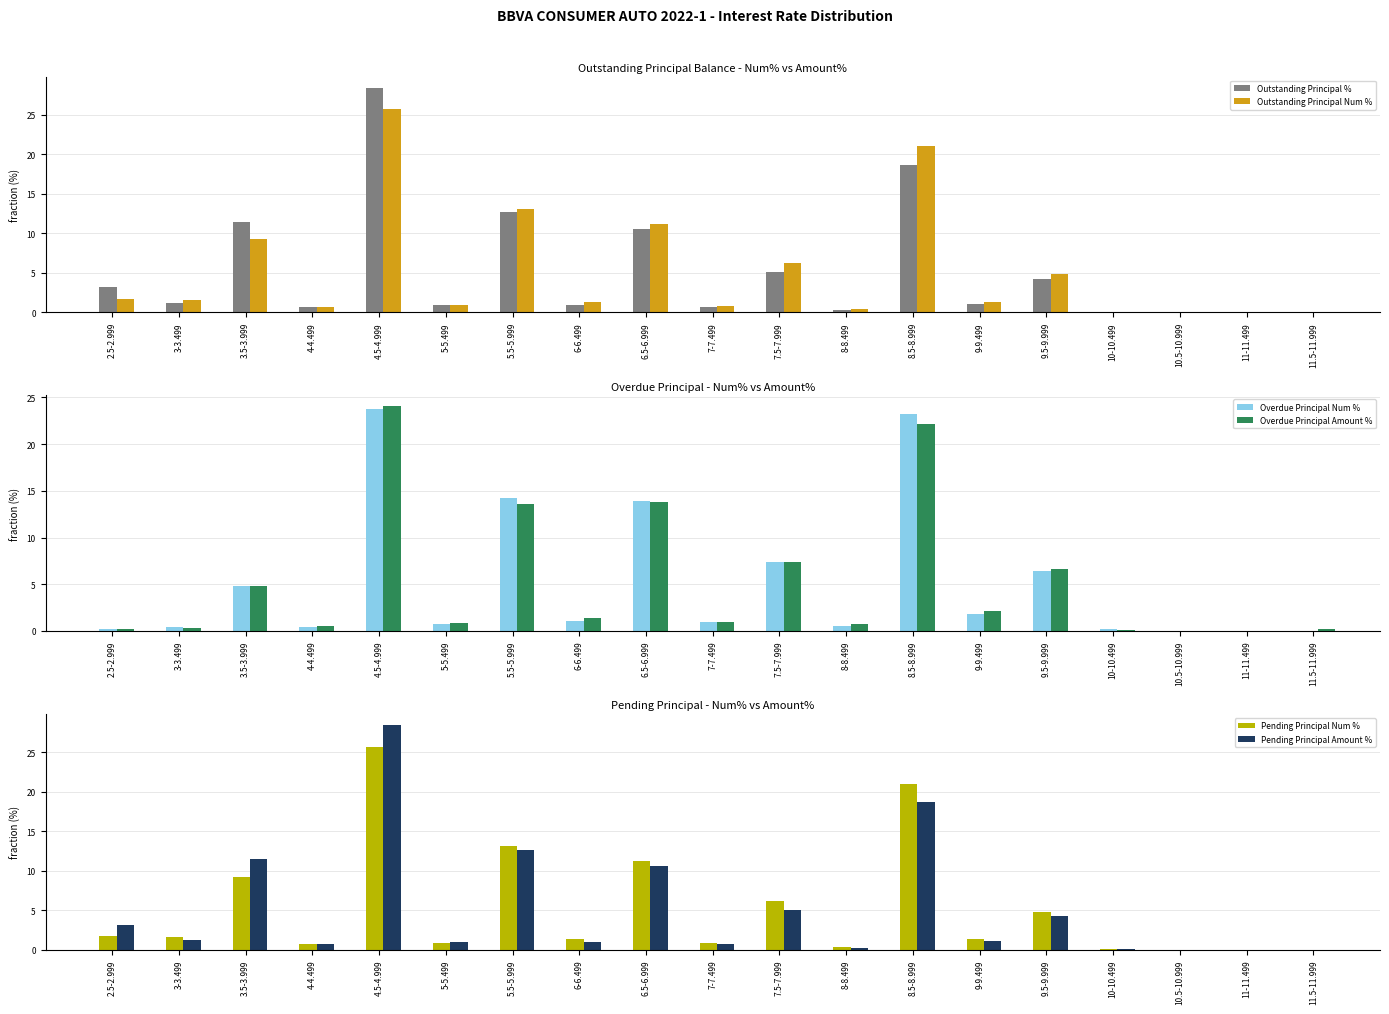

What is the average value of the Pending Principal Amount % series?

5.3